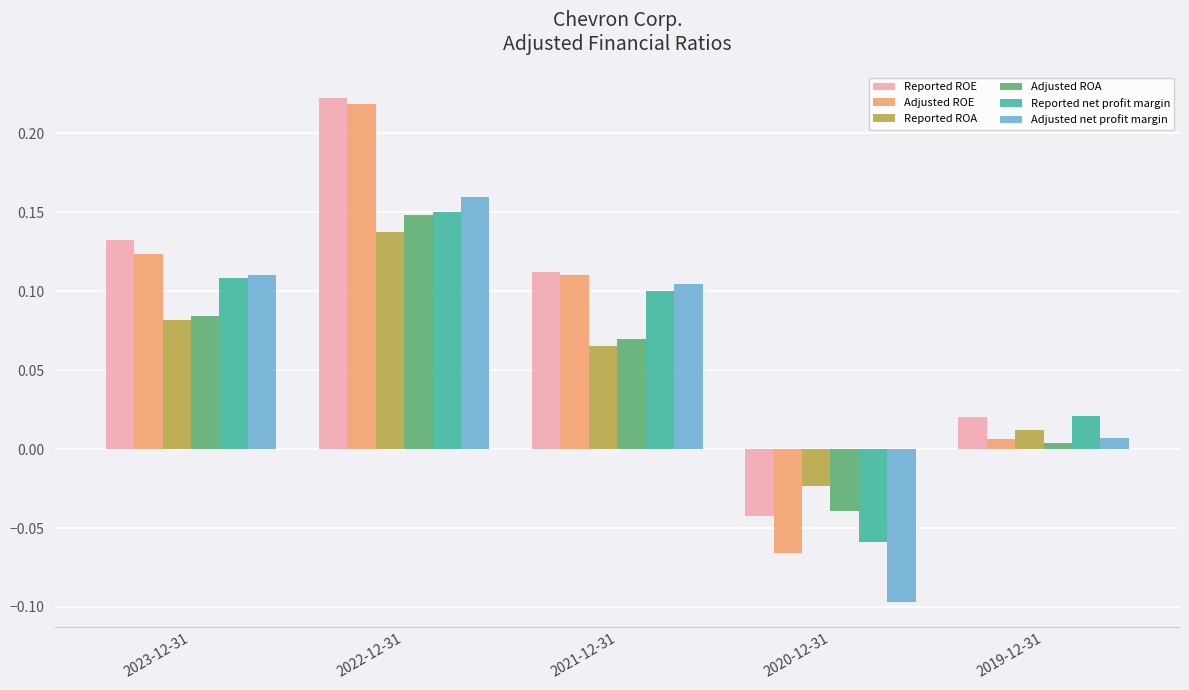

At which category is the sum across all series the highest?

2022-12-31